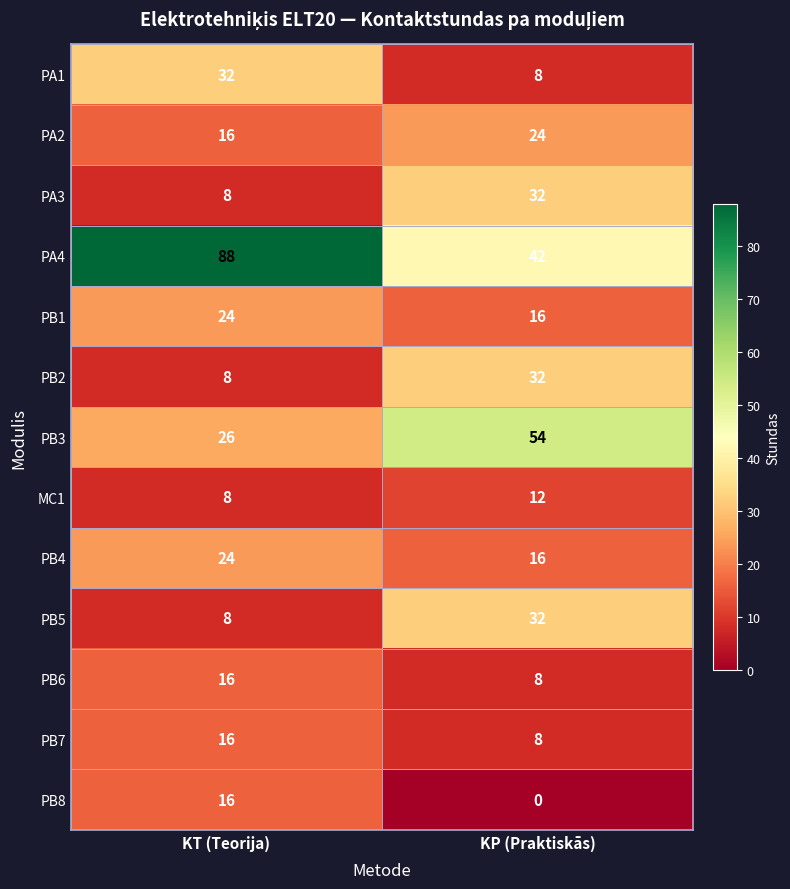

Which series has the largest range (max minus min)?

PA4